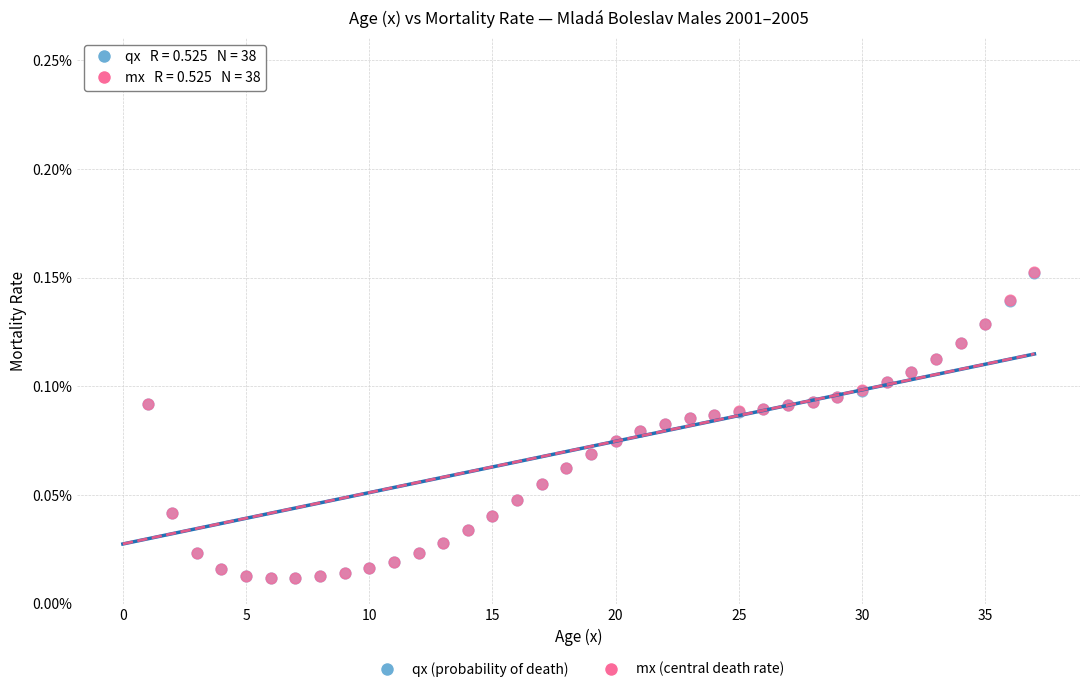

What are all the series names shown in the legend?

qx (probability of death), mx (central death rate)